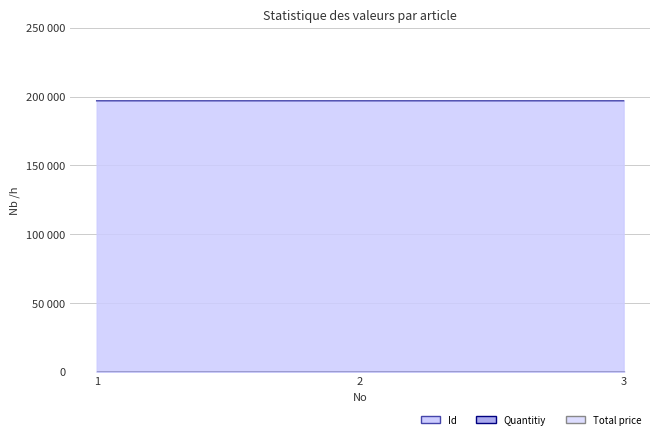

Count the number of data series in this chart.

3